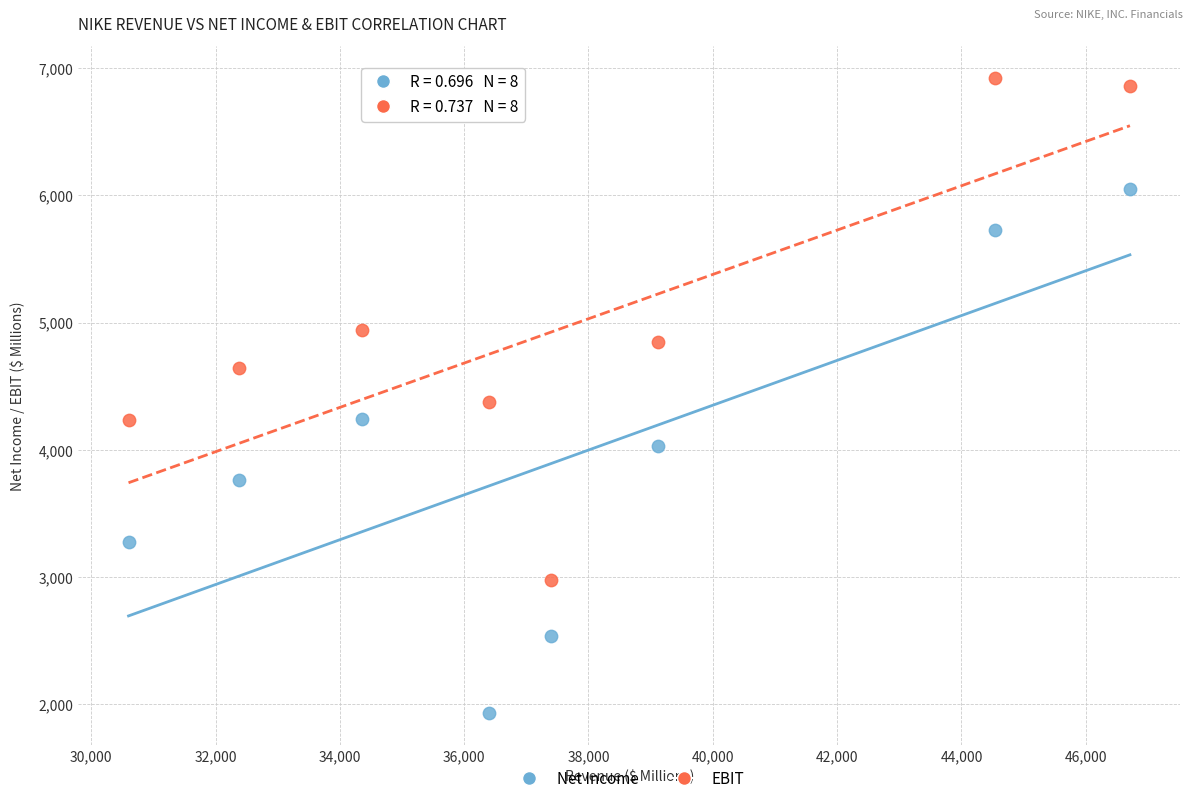

Which series contains the highest Y value?

EBIT